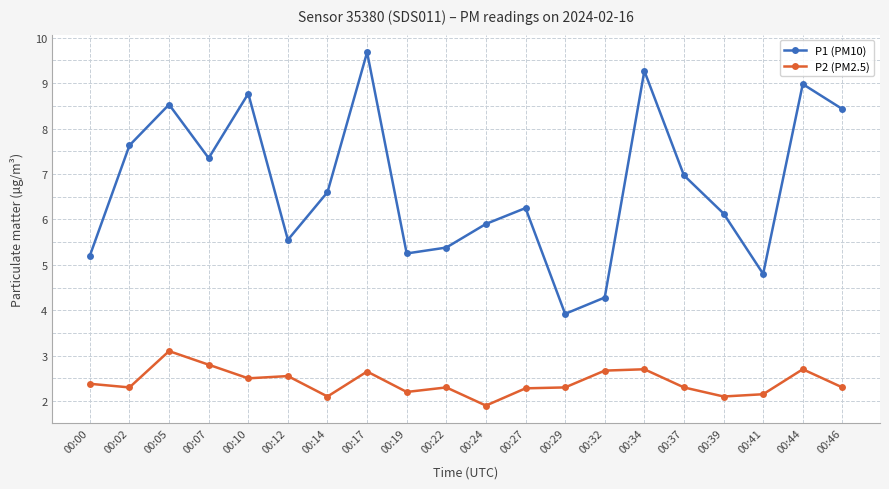

Does the chart display data point markers on the line(s)?

Yes